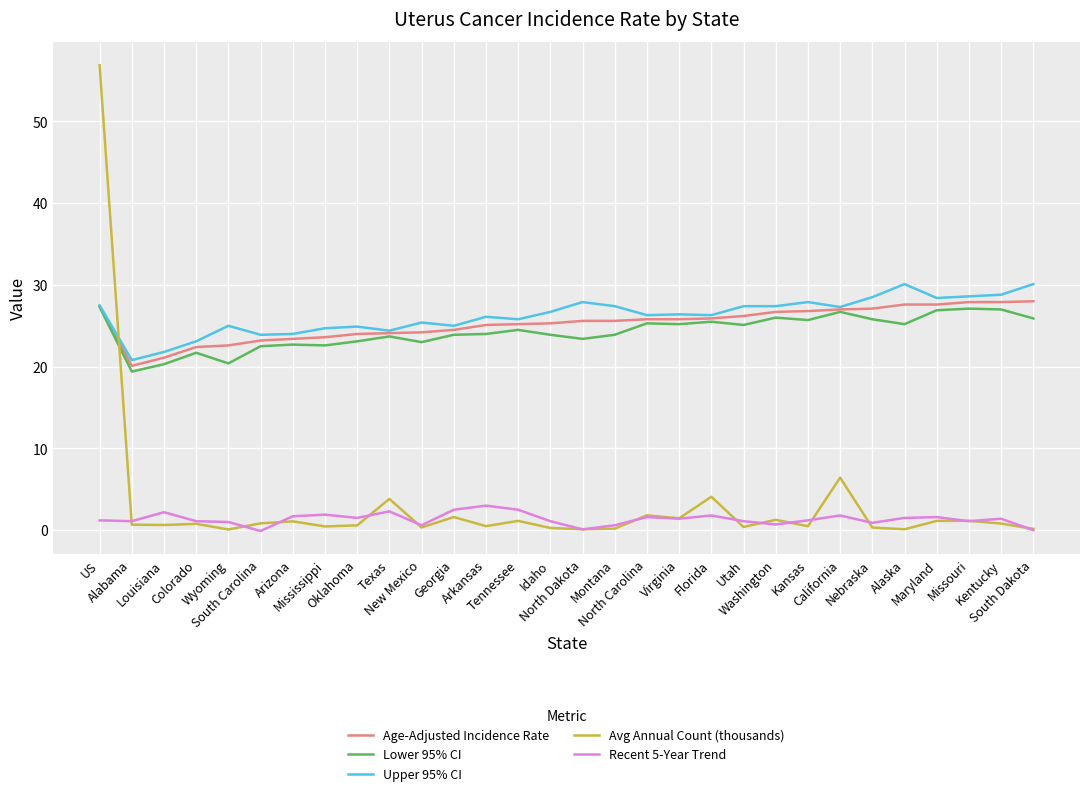

How many lines are shown in the chart?

5